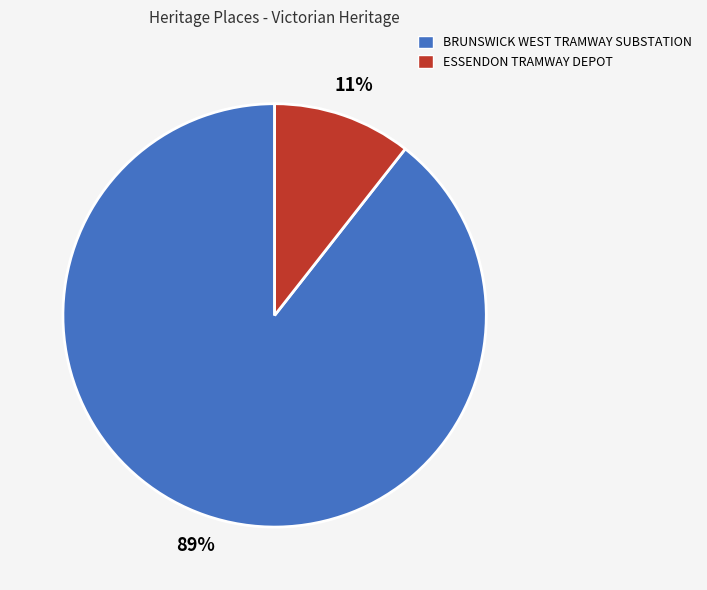

Rank the categories by value from lowest to highest.

ESSENDON TRAMWAY DEPOT, BRUNSWICK WEST TRAMWAY SUBSTATION